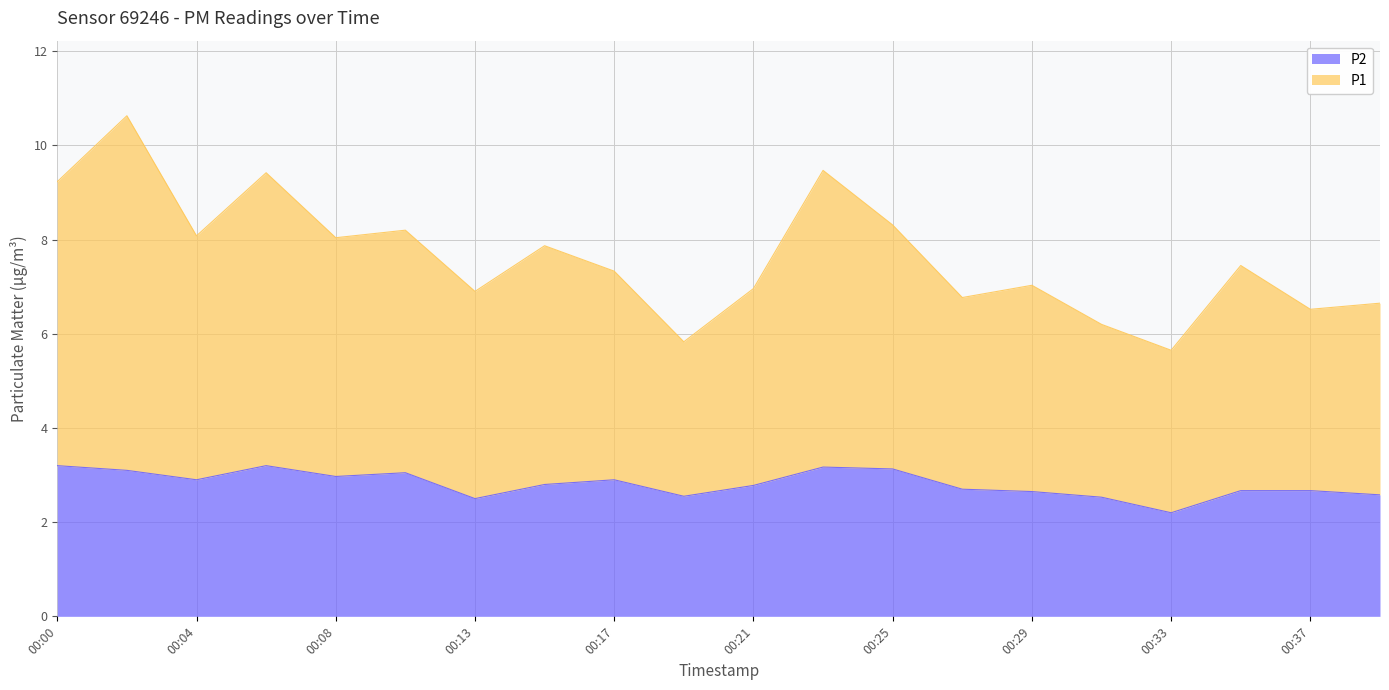

Is it true that P2 equals 5.1 at 00:08?

False